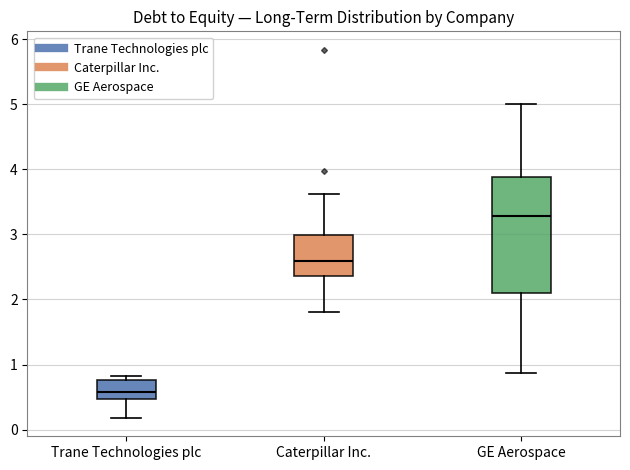

Where does the upper whisker of the box for Caterpillar Inc. end on the y-axis? The values are not printed on the chart, so give them approximately, as read against the axis.

3.6